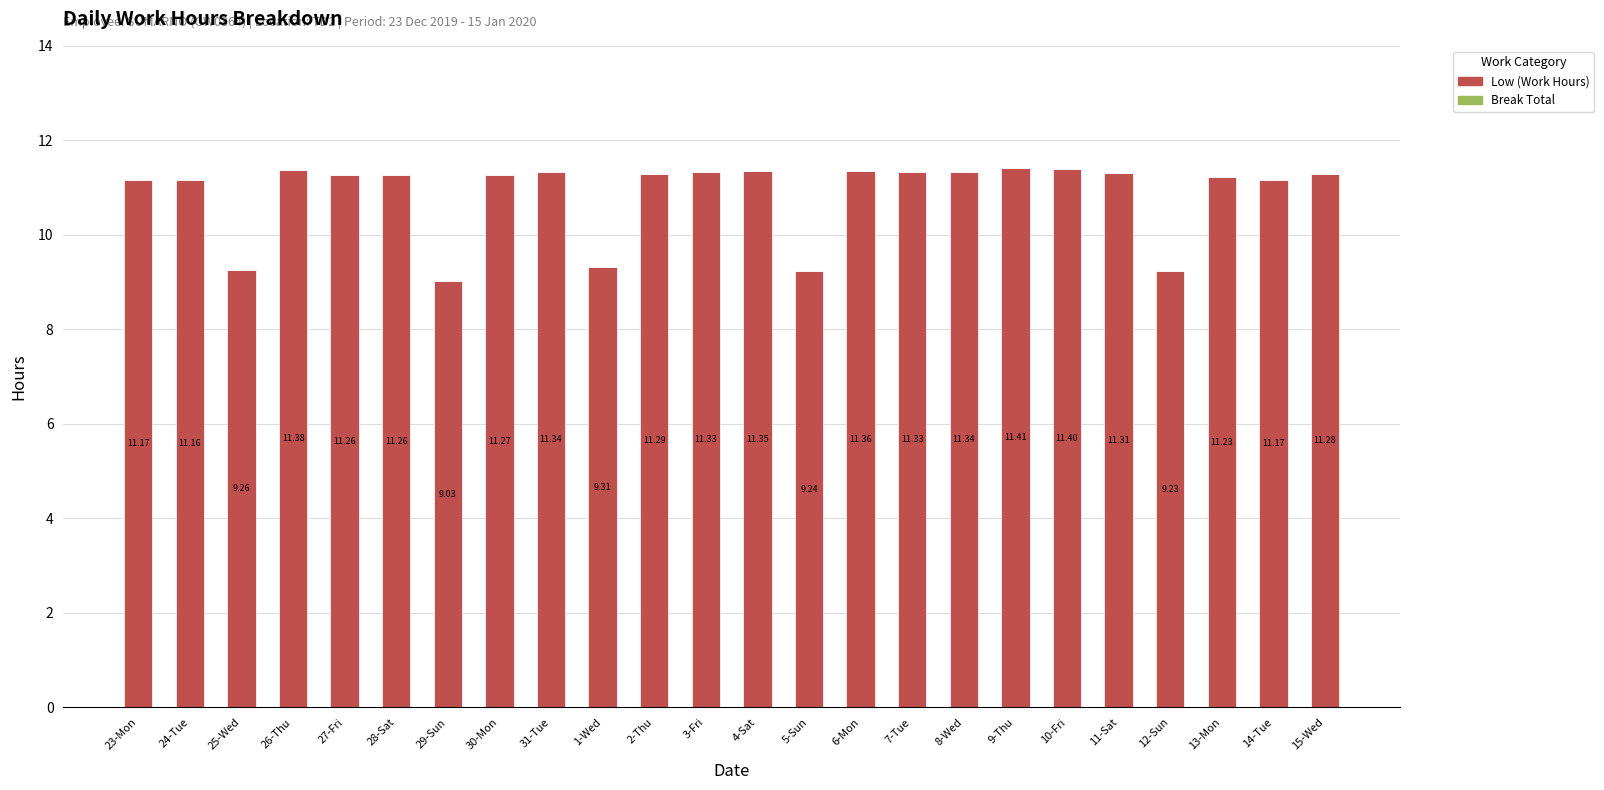

Count the number of categories in the chart.

24